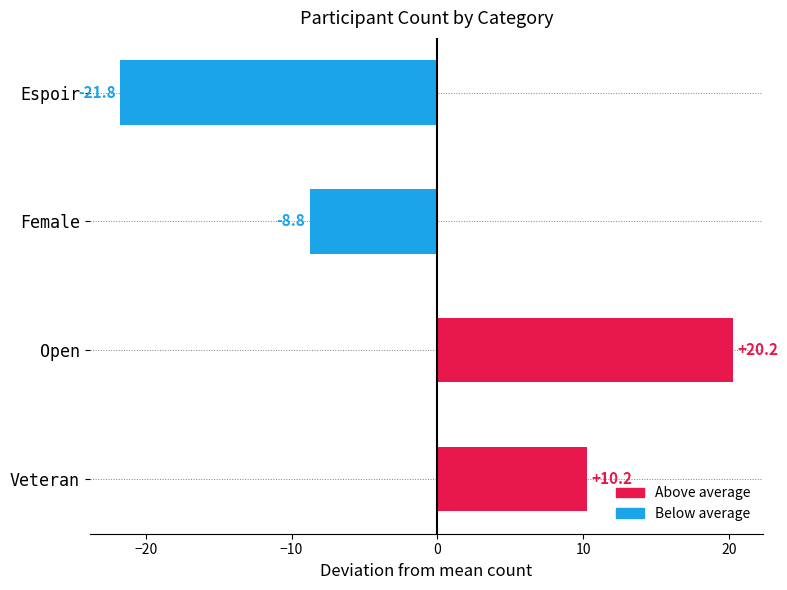

What is the difference between the second highest and minimum values?

32.0